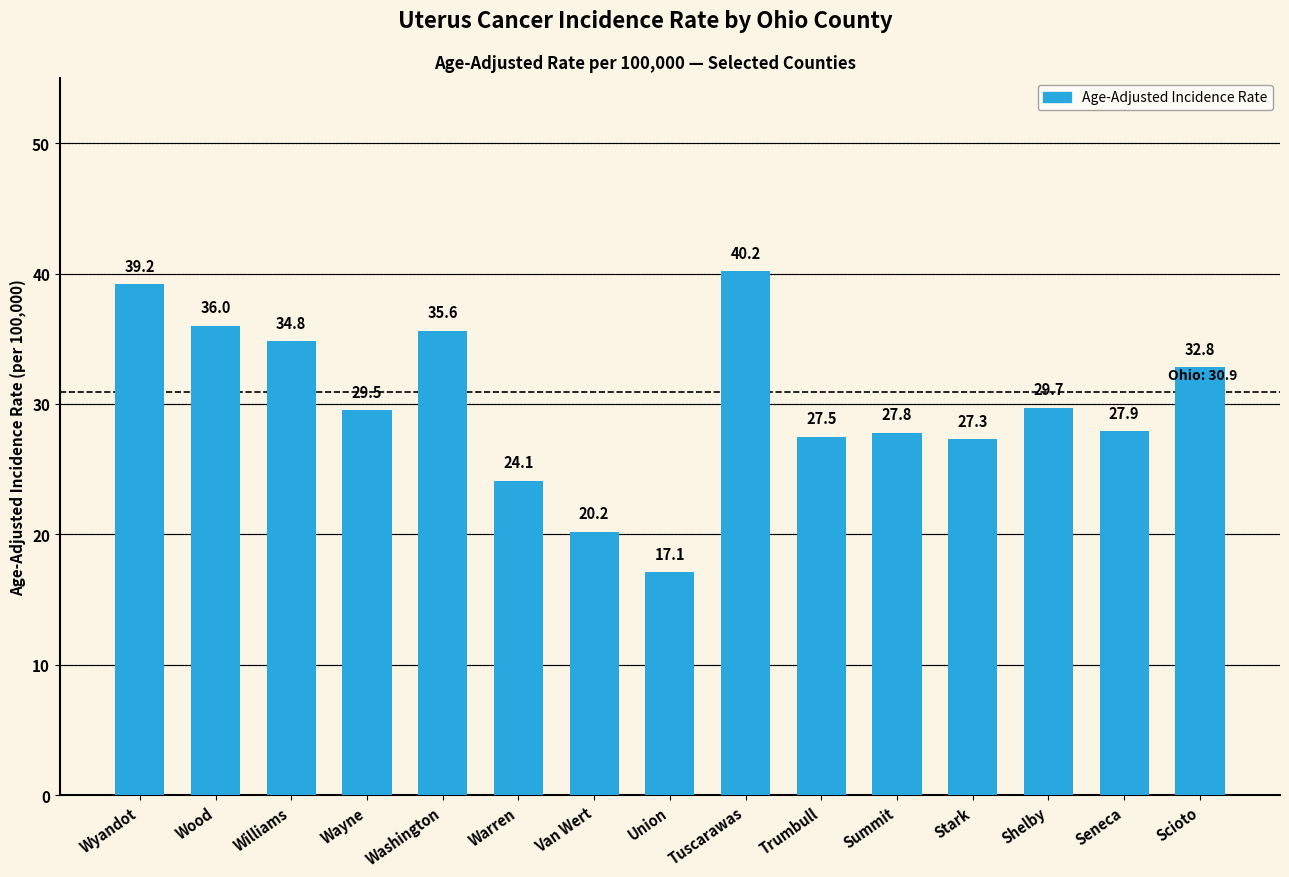

List the labels in order of value, largest first.

Tuscarawas, Wyandot, Wood, Washington, Williams, Scioto, Shelby, Wayne, Seneca, Summit, Trumbull, Stark, Warren, Van Wert, Union